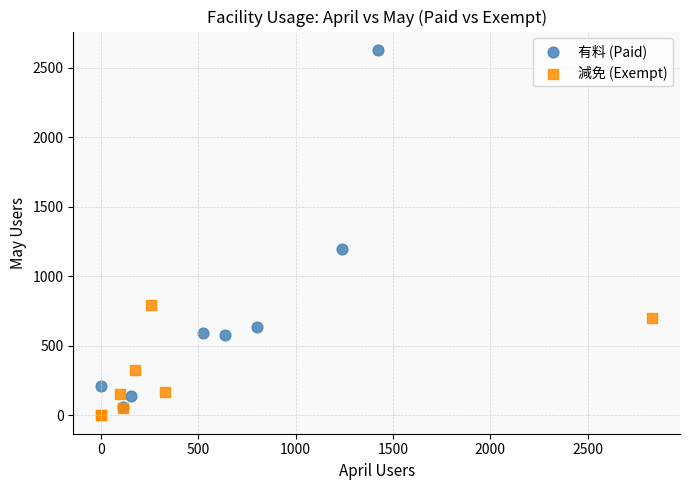

Which series has the largest Y range (max minus min)?

有料 (Paid)